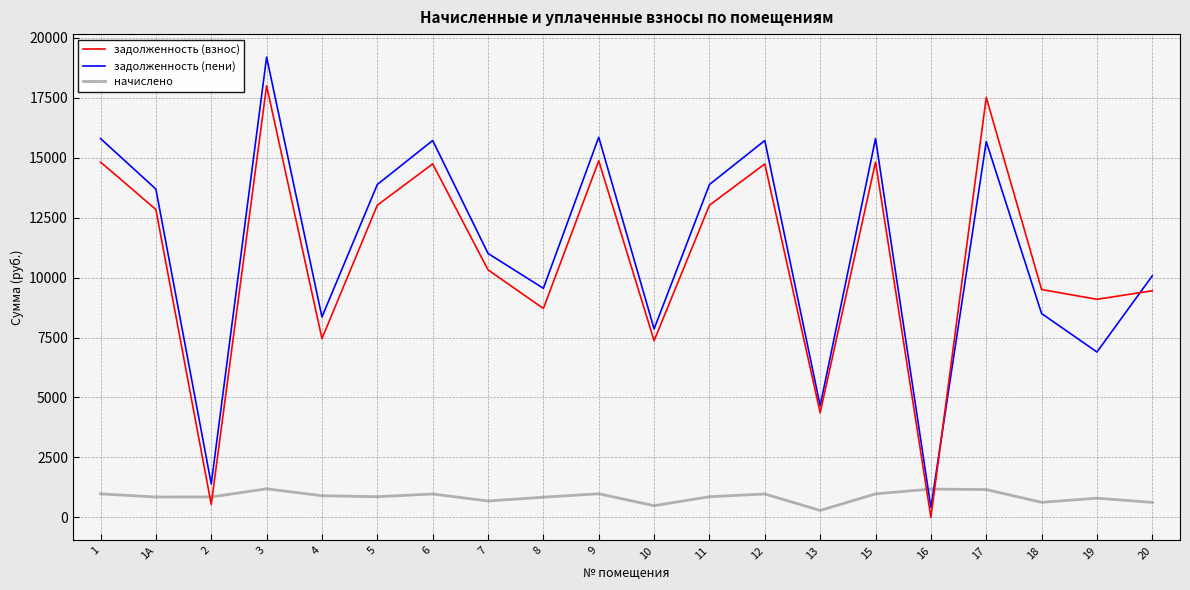

Does the chart have visible grid lines?

Yes